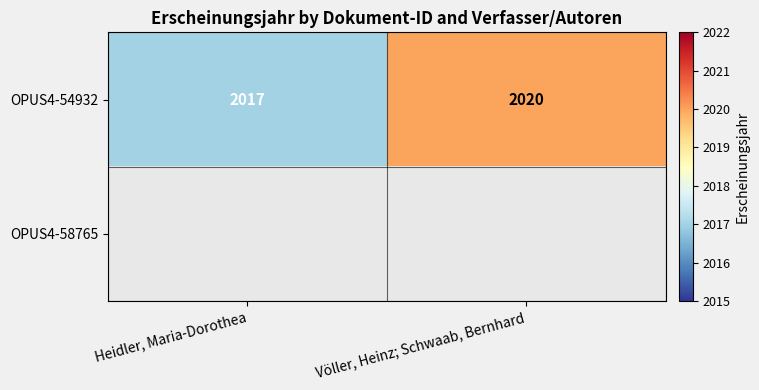

At which label is OPUS4-54932 closest to 2018?

Heidler, Maria-Dorothea